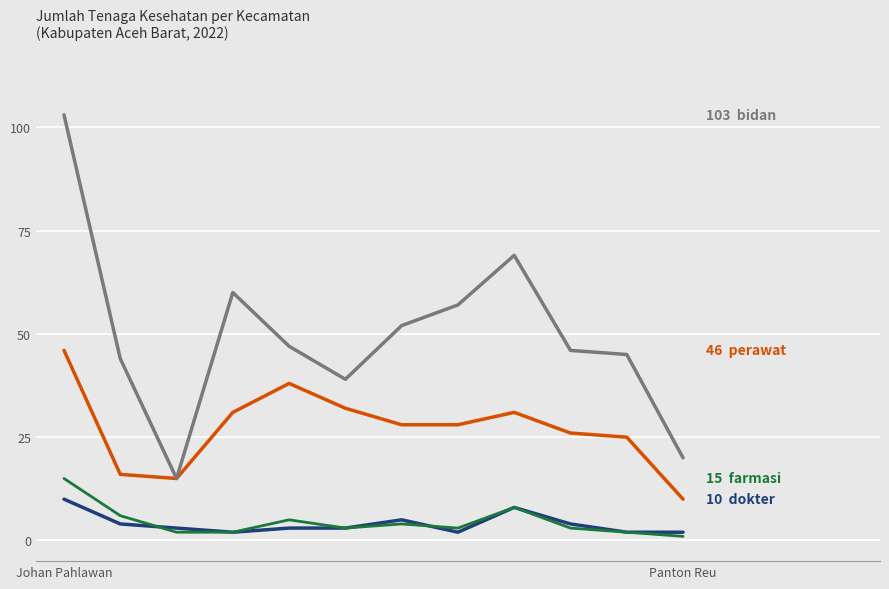

What is the greatest value displayed?

103